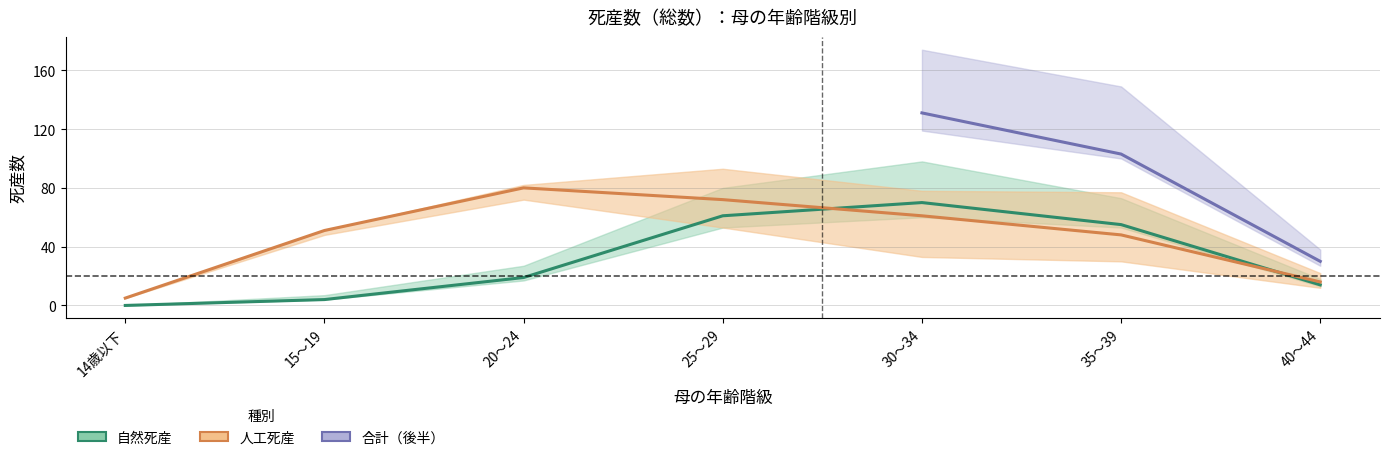

The 常用勤労者I(自然) series shows 25 at 35～39. True or false?

False